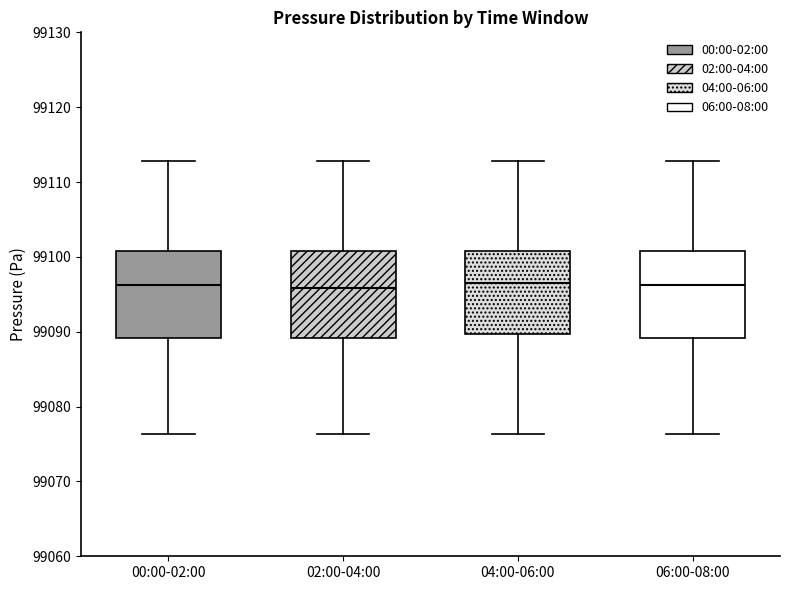

Reading left to right, read every box against the y-axis: the position of its median line, the range the box covers, and the ends of its whiskers. The values are not printed on the chart, so give them approximately, as read against the axis.

00:00-02:00: median 99096, box 99089 to 99101, whiskers 99076 to 99113
02:00-04:00: median 99096, box 99089 to 99101, whiskers 99076 to 99113
04:00-06:00: median 99097, box 99090 to 99101, whiskers 99076 to 99113
06:00-08:00: median 99096, box 99089 to 99101, whiskers 99076 to 99113